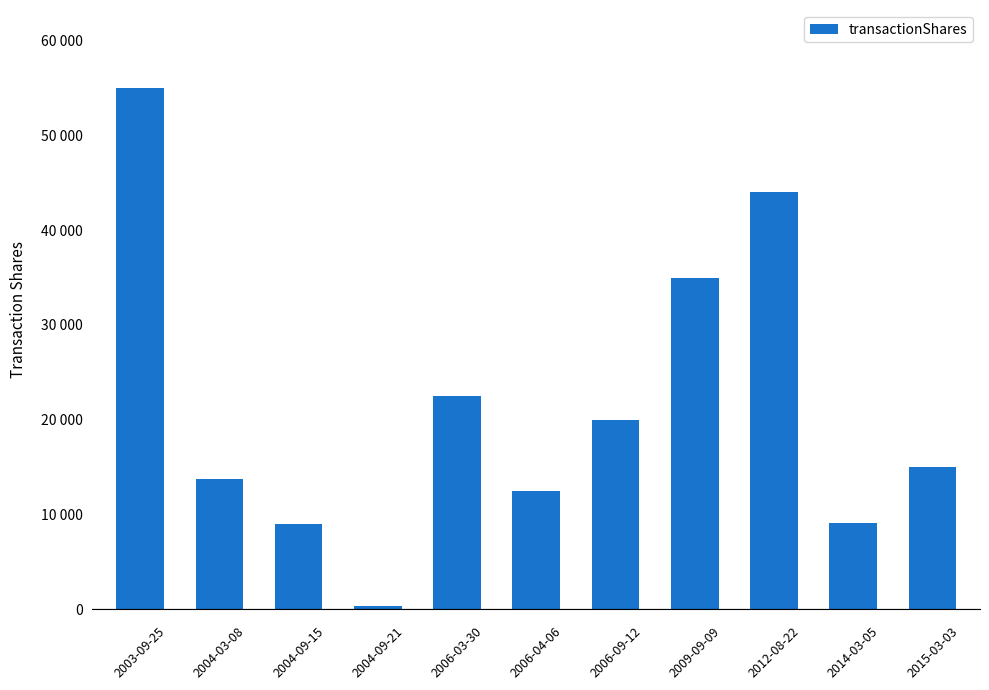

Which category has the highest value across all series?

2003-09-25